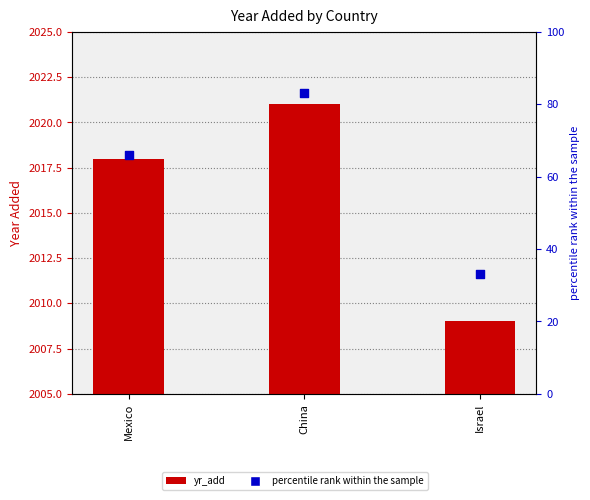

Which series has the widest spread of Y values?

percentile rank within the sample